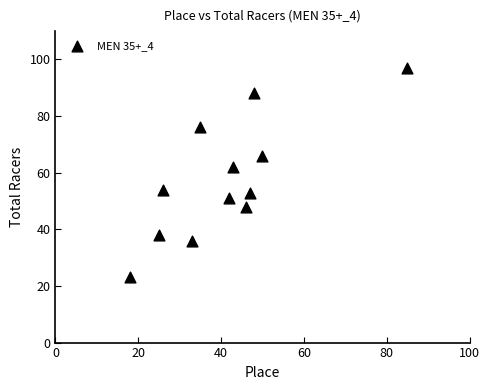

What Y value in the scatter plot is closest to 60?

62